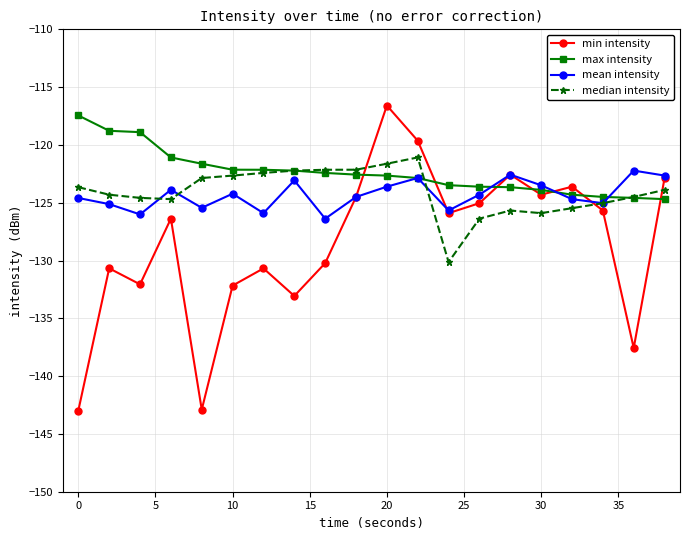

Which series has the largest range (max minus min)?

min intensity